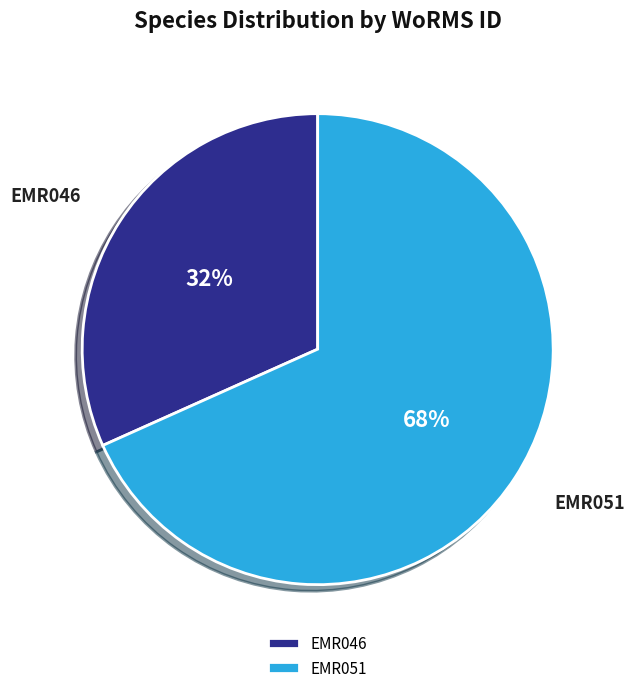

What is the smallest slice in the pie chart?

EMR046